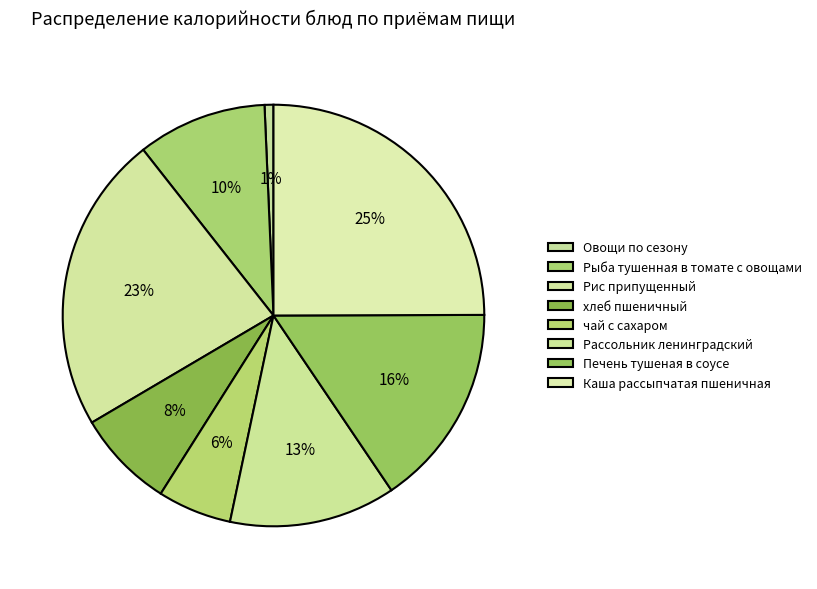

How much of the chart is everything except Рассольник ленинградский?

87.2%